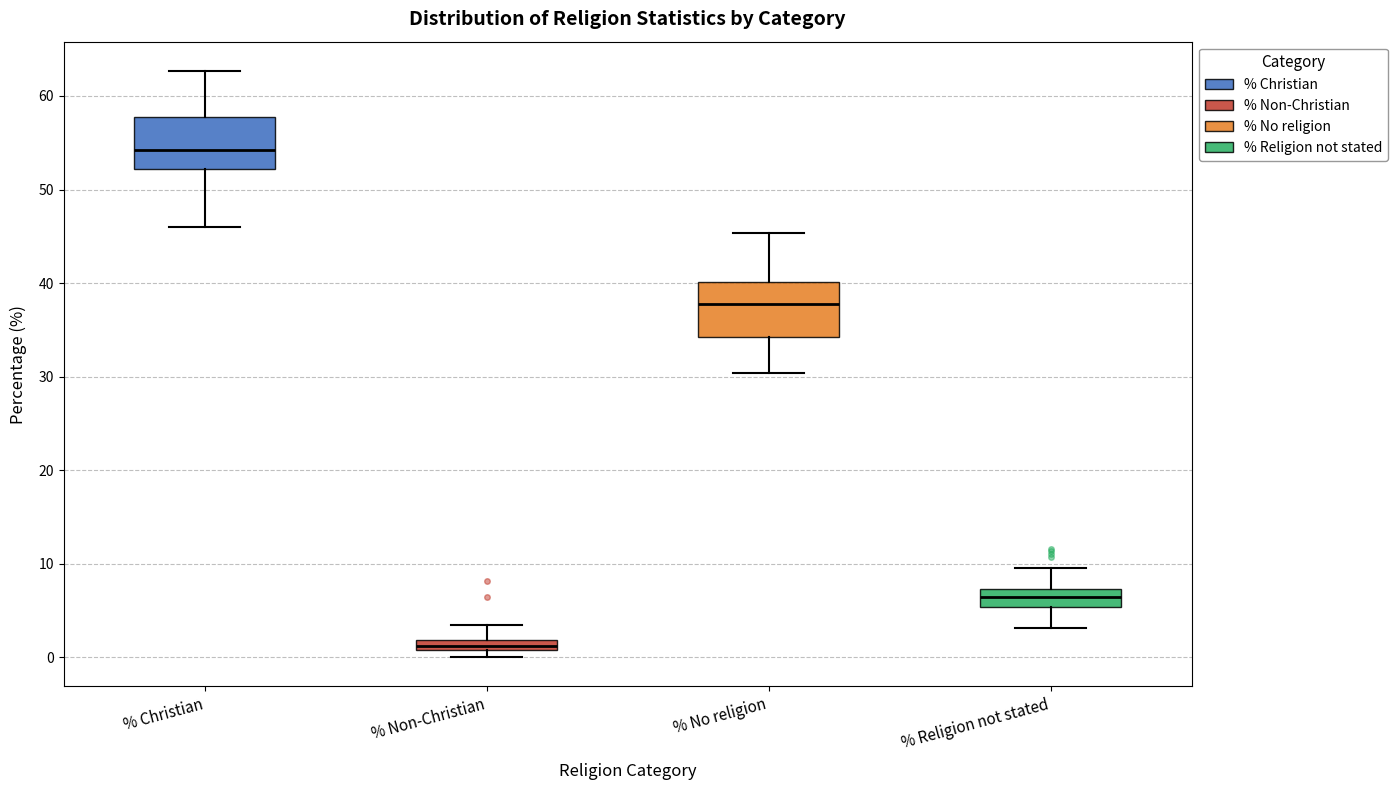

Where is the upper edge of the box for % No religion on the y-axis? The values are not printed on the chart, so give them approximately, as read against the axis.

40